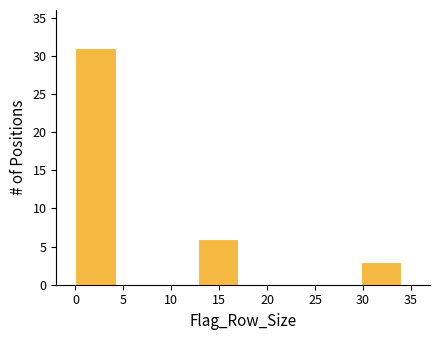

Reading left to right, list every bar in this chart as the range it spans on the x-axis followed by its height. Neither the bar edges nor the heights are printed on the chart, so give them approximately, as read against the axes.

0.00 to 4.25: 31
4.25 to 8.50: 0
8.50 to 12.75: 0
12.75 to 17.00: 6
17.00 to 21.25: 0
21.25 to 25.50: 0
25.50 to 29.75: 0
29.75 to 34.00: 3